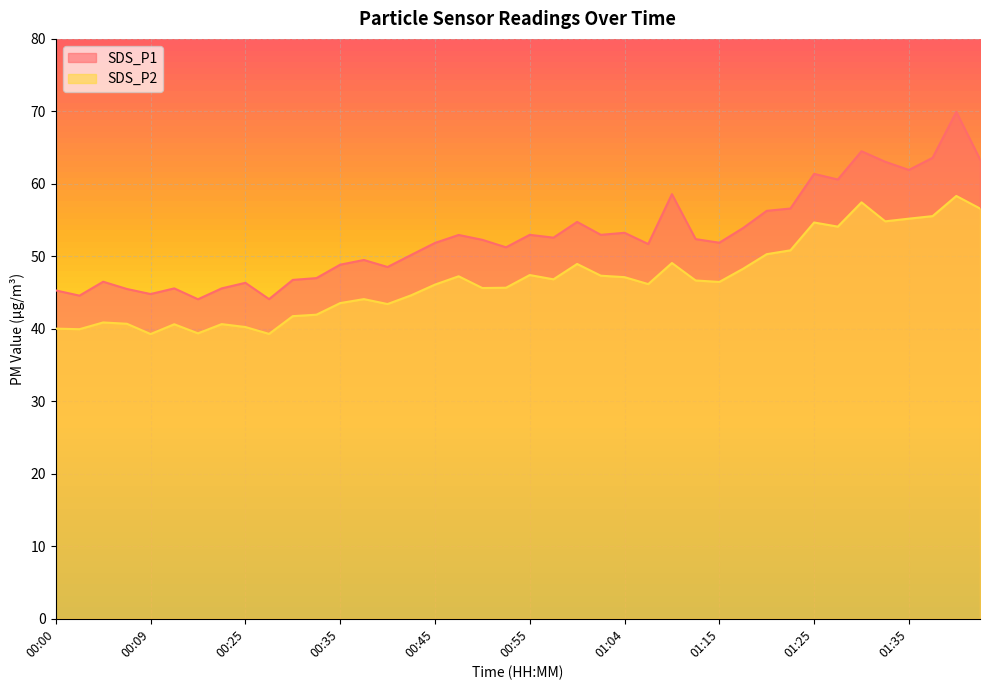

How many lines are shown in the chart?

2